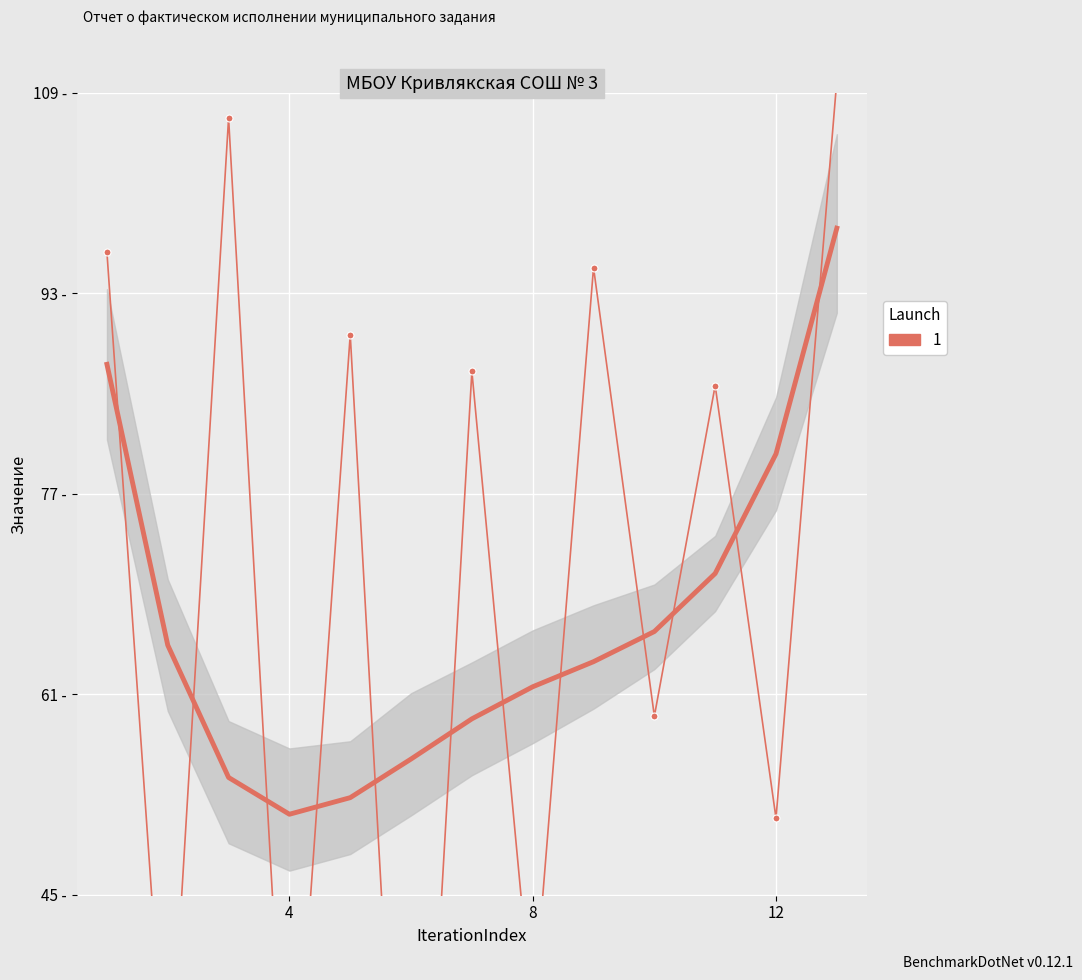

What is the change in value from 4 to 3?

-75.3